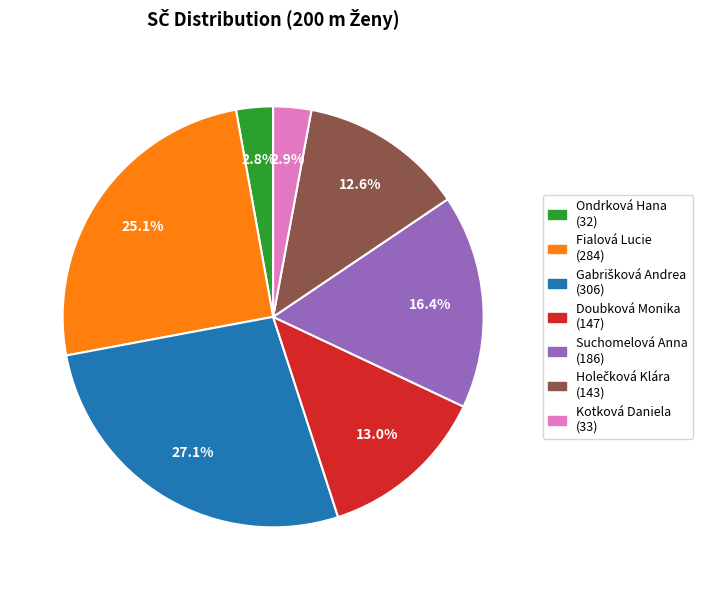

Does Ondrková Hana represent more than half of the total?

No